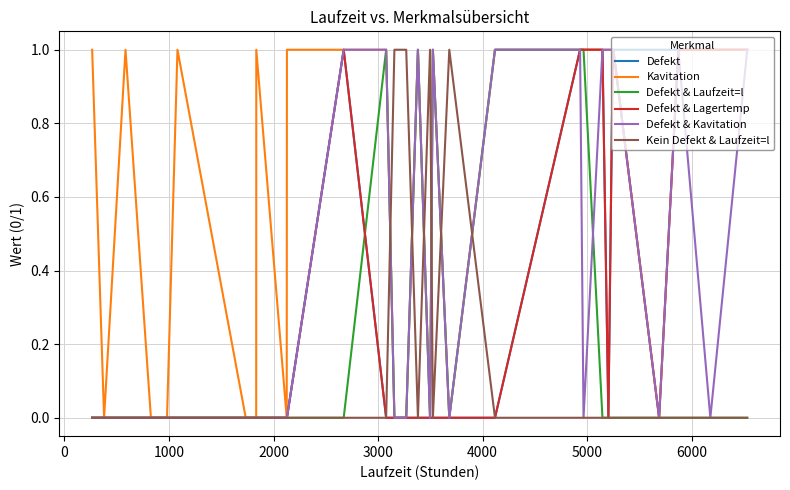

Reading right to left, what are all the values shown in this chart?

Defekt: 1	1	1	1	1	1	0	1	1	1	0	0	0	0	0	0	0	0	1	0	0	0	0	0	0	0	0	0	0	0
Kavitation: 1	1	1	0	1	1	1	1	1	1	1	0	1	0	1	0	0	1	1	1	0	1	0	0	1	0	0	1	0	1
Defekt & Laufzeit=l: 0	0	0	0	0	0	0	0	1	1	1	0	1	0	1	0	0	1	0	0	0	0	0	0	0	0	0	0	0	0
Defekt & Lagertemp: 1	1	1	0	1	1	0	1	1	1	0	0	0	0	0	0	0	0	1	0	0	0	0	0	0	0	0	0	0	0
Defekt & Kavitation: 1	0	1	0	1	1	1	1	0	1	1	0	1	0	1	0	0	1	1	0	0	0	0	0	0	0	0	0	0	0
Kein Defekt & Laufzeit=l: 0	0	0	0	0	0	0	0	0	0	0	1	0	1	0	1	1	0	0	0	0	0	0	0	0	0	0	0	0	0